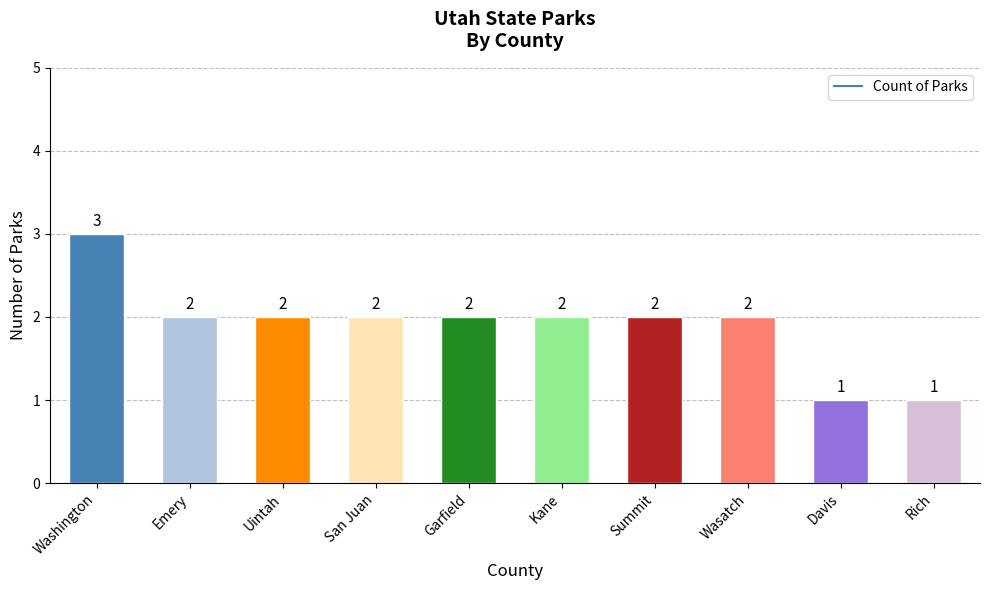

What is the change in value from Summit to Davis?

-1